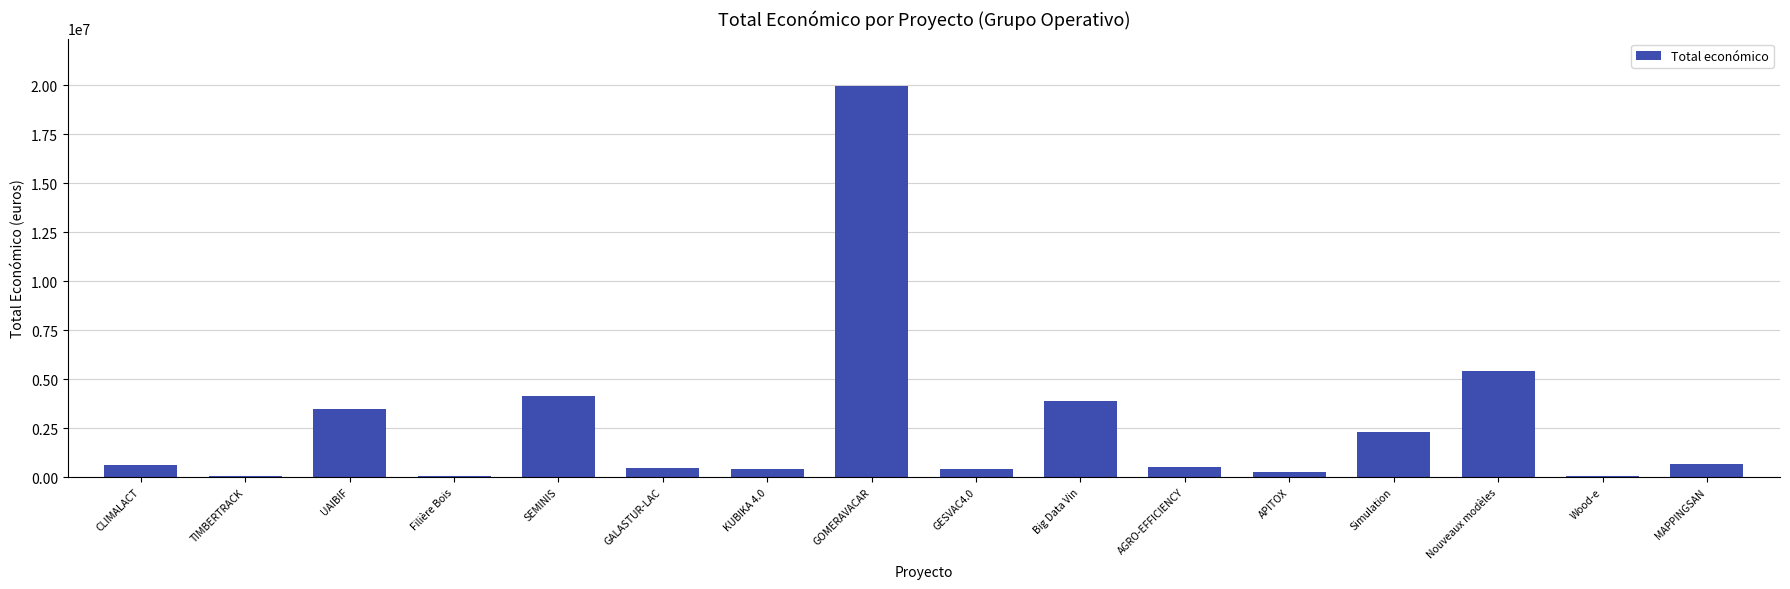

At which label is the value closest to 10020823?

Nouveaux modèles